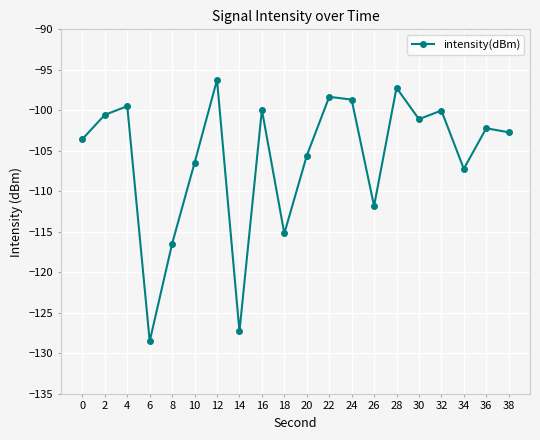

What is the smallest value displayed?

-128.5